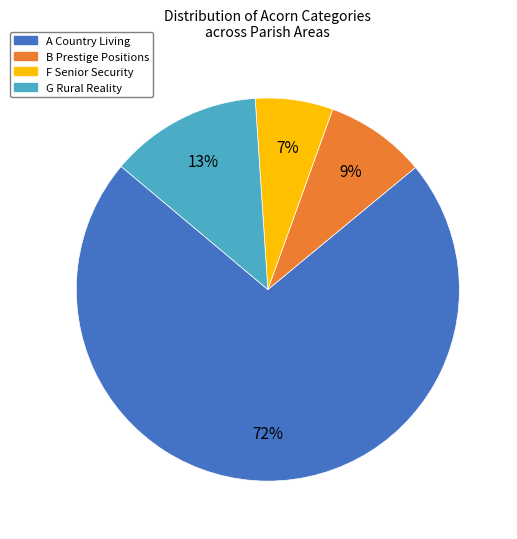

True or false: G Rural Reality accounts for 13% of the total.

True